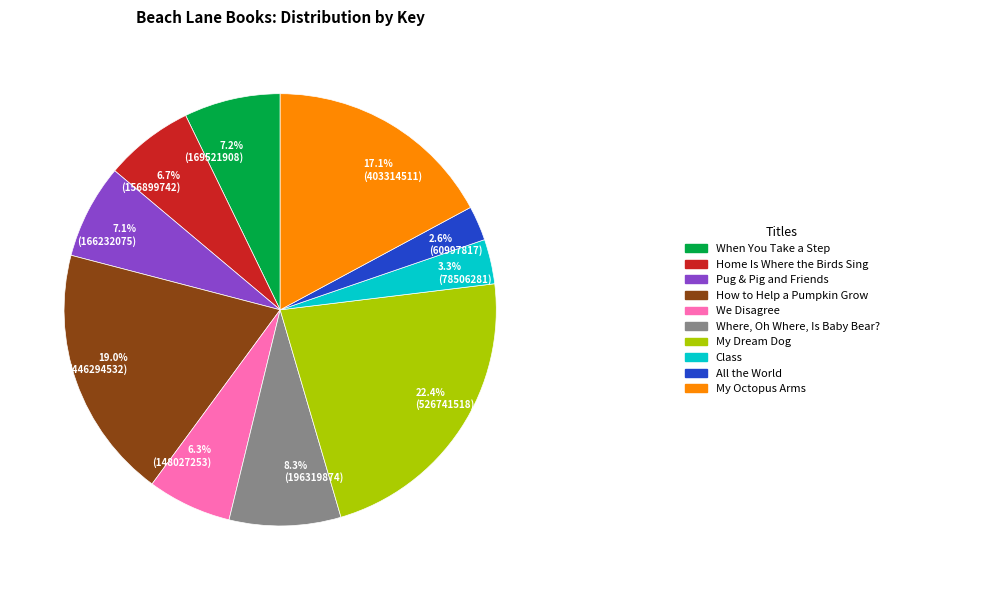

Does any single category account for the majority?

No